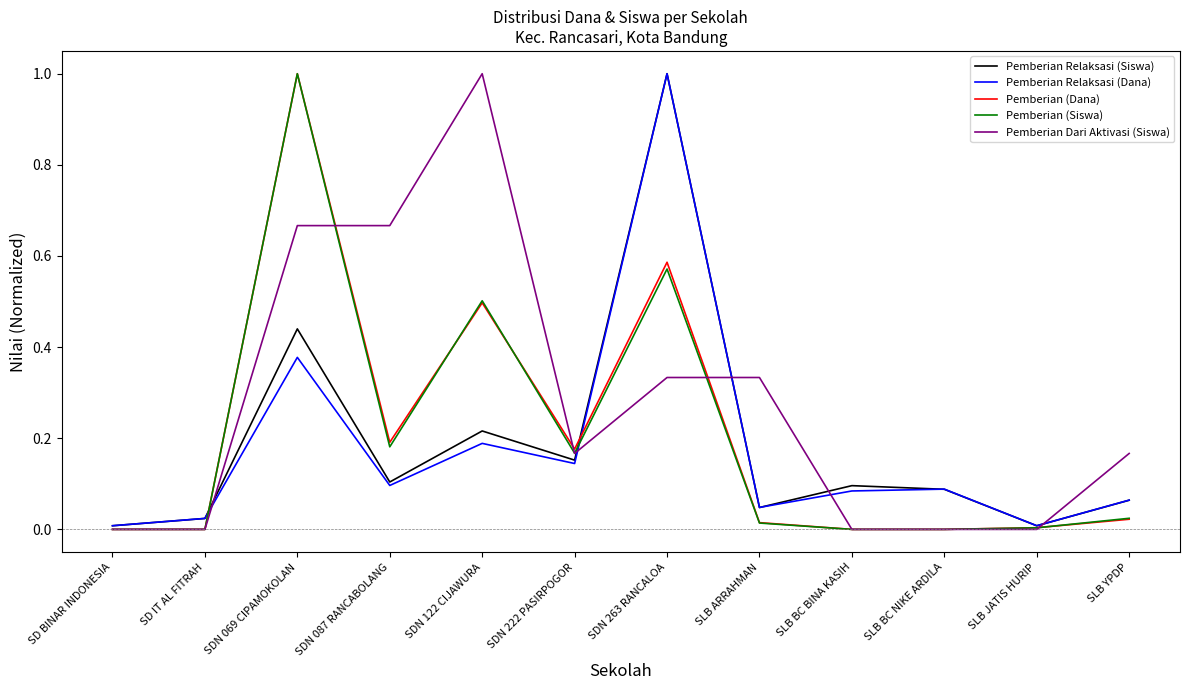

What position from the right is SDN 222 PASIRPOGOR?

7